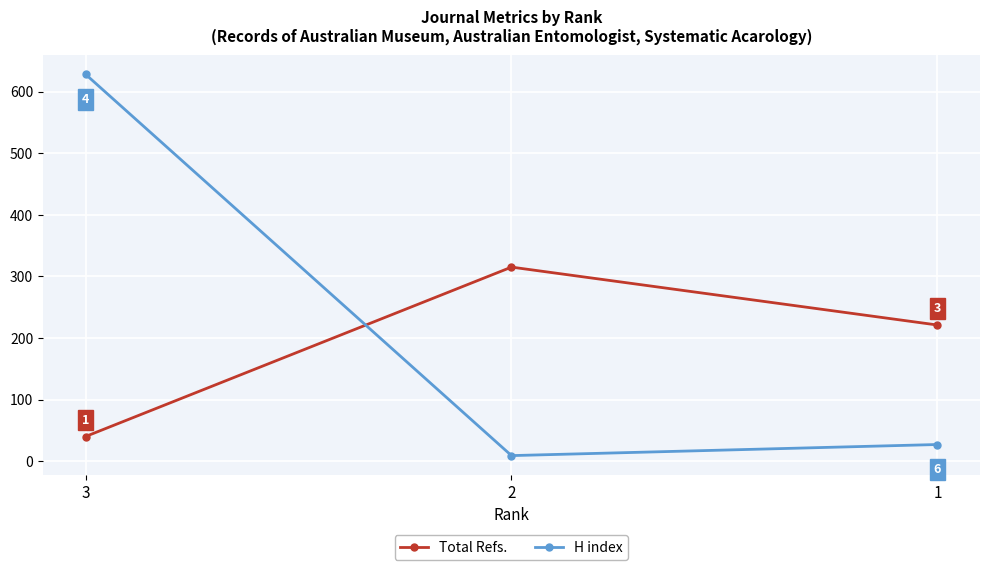

How many Total Refs. values are between 40 and 315?

3